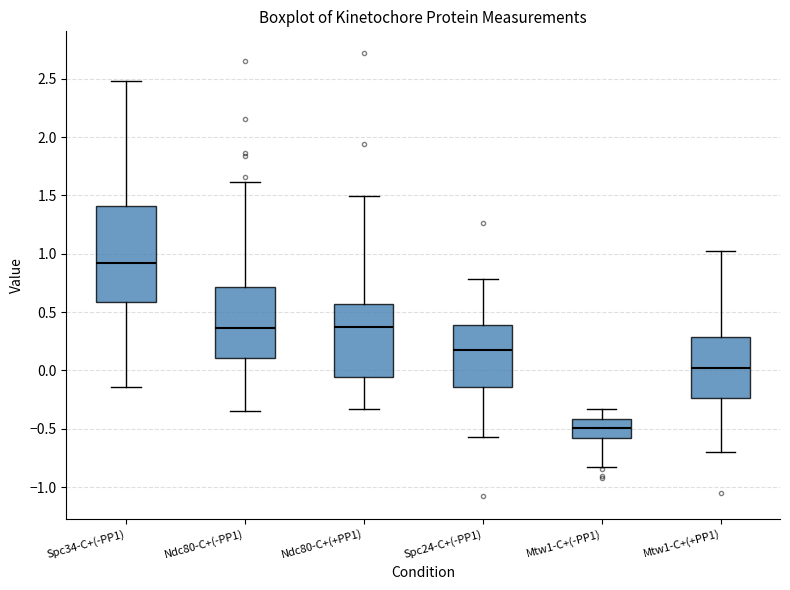

Reading left to right, read every box against the y-axis: the position of its median line, the range the box covers, and the ends of its whiskers. The values are not printed on the chart, so give them approximately, as read against the axis.

Spc34-C+(-PP1): median 0.90, box 0.60 to 1.40, whiskers -0.15 to 2.50
Ndc80-C+(-PP1): median 0.35, box 0.10 to 0.70, whiskers -0.35 to 1.60
Ndc80-C+(+PP1): median 0.35, box -0.05 to 0.55, whiskers -0.35 to 1.50
Spc24-C+(-PP1): median 0.15, box -0.15 to 0.40, whiskers -0.55 to 0.80
Mtw1-C+(-PP1): median -0.50, box -0.60 to -0.40, whiskers -0.80 to -0.35
Mtw1-C+(+PP1): median 0.00, box -0.25 to 0.30, whiskers -0.70 to 1.00